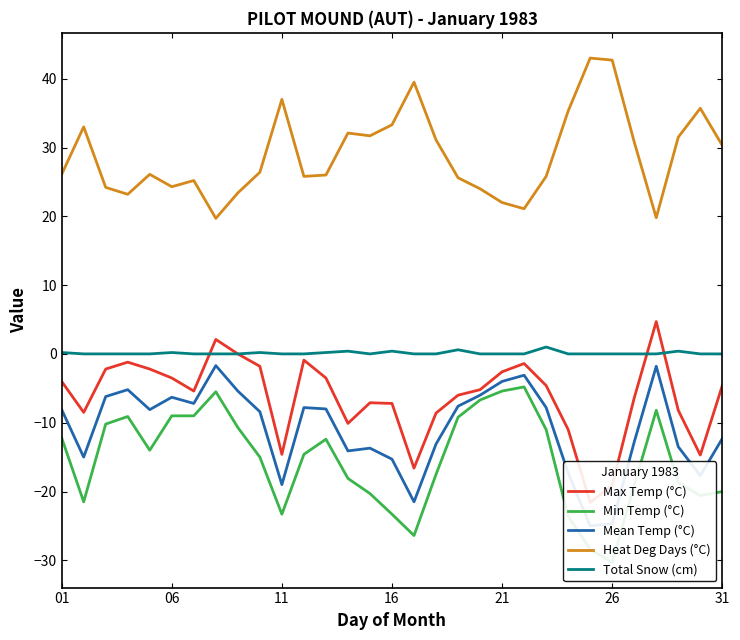

True or false: Heat Deg Days (°C) and Total Snow (cm) intersect in this chart.

False